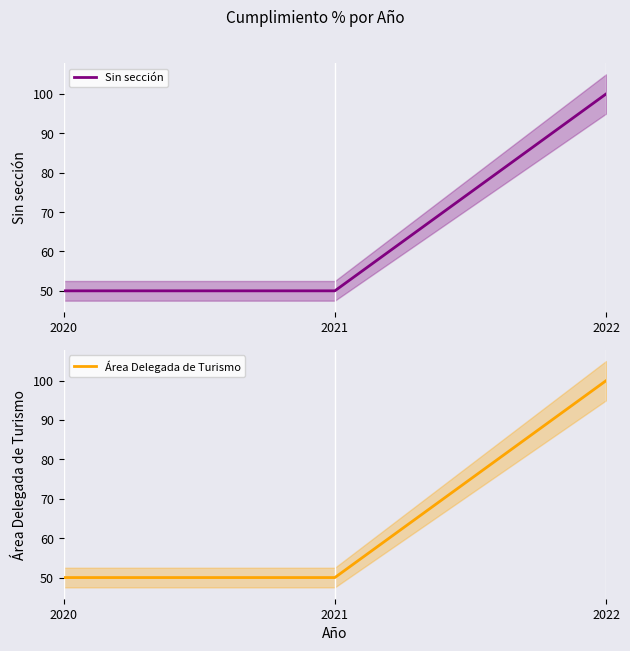

Reading right to left, what are all the values shown in this chart?

Sin sección: 100	50	50
Área Delegada de Turismo: 100	50	50